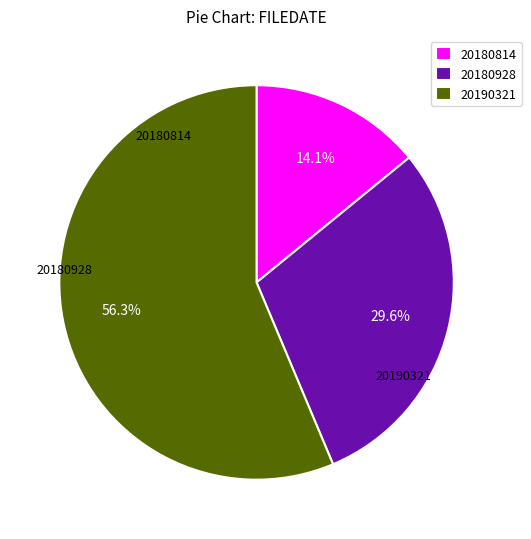

Which slice is the smallest?

20180814